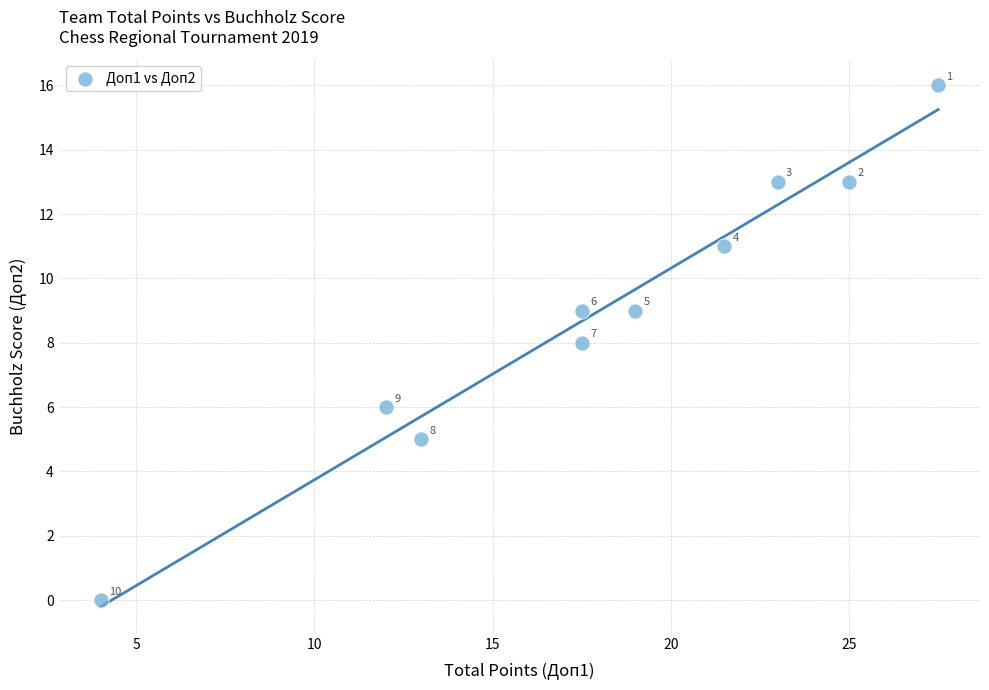

What is the average Y value?

9